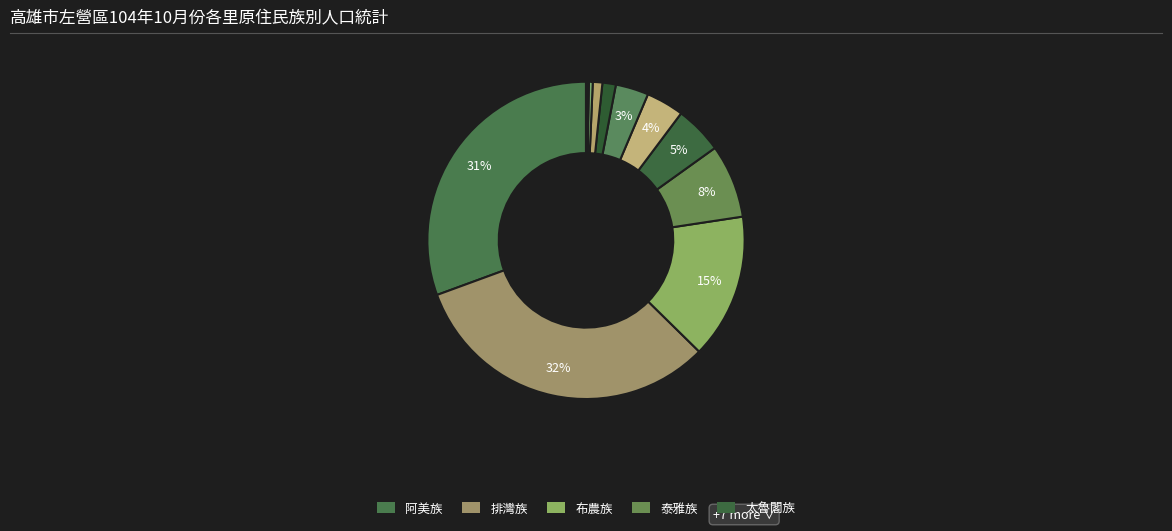

How many slices are in this pie chart?

12